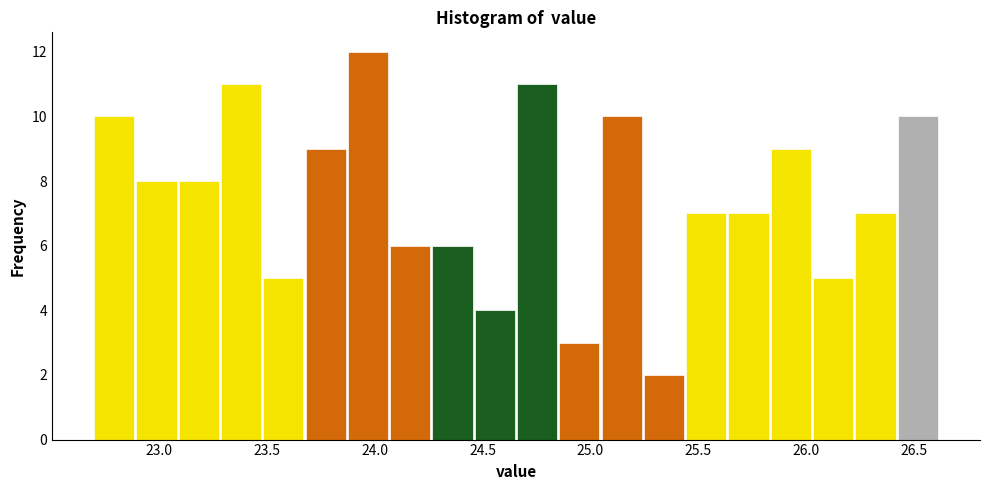

Read against the x-axis, roughly where is the centre of the tallest bar?

23.95